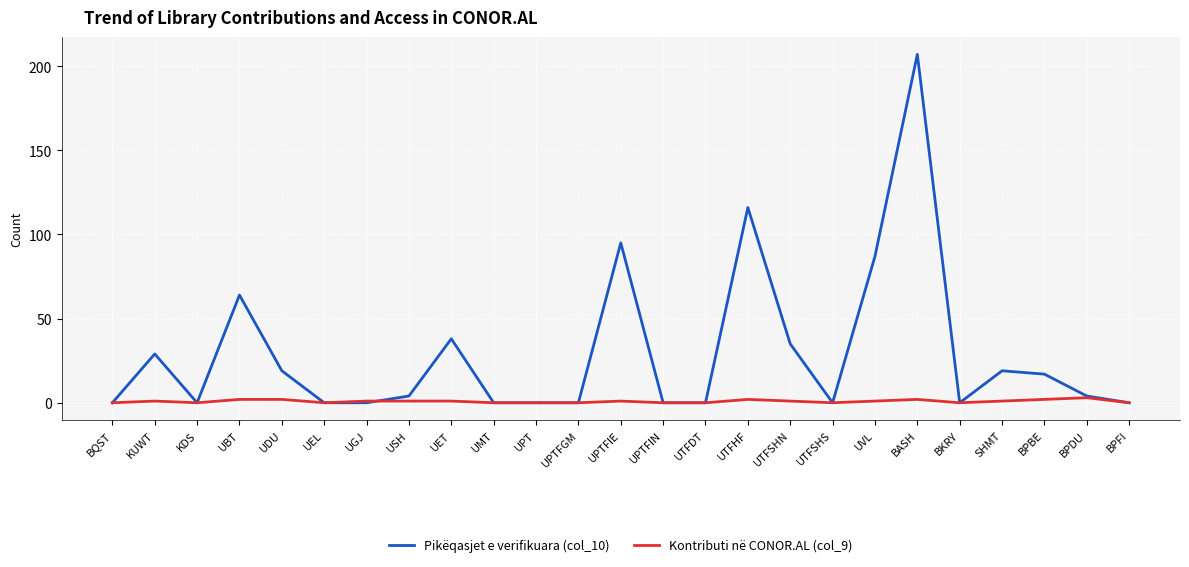

Which series changed the most between UDU and UTFSHS?

Pikëqasjet e verifikuara (col_10)